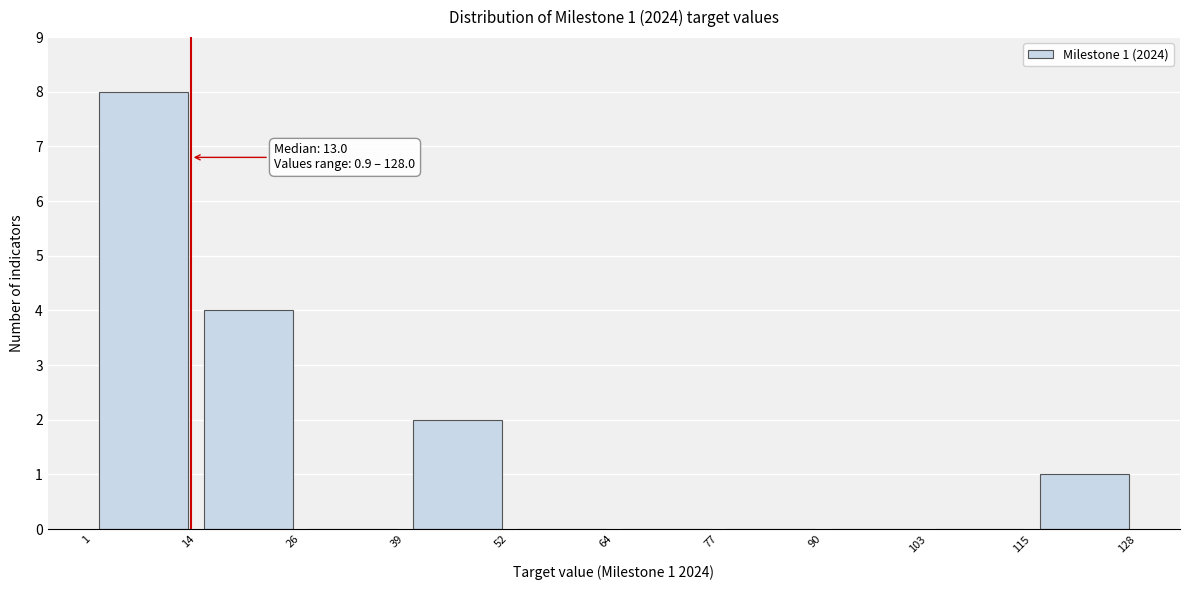

Over which range of the x-axis is the bar tallest?

1 to 14